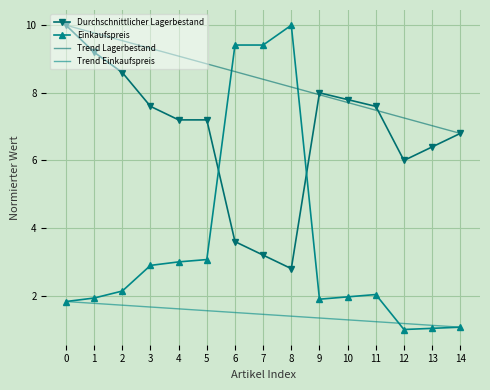

The Trend Einkaufspreis series shows 1.6 at 14. True or false?

False